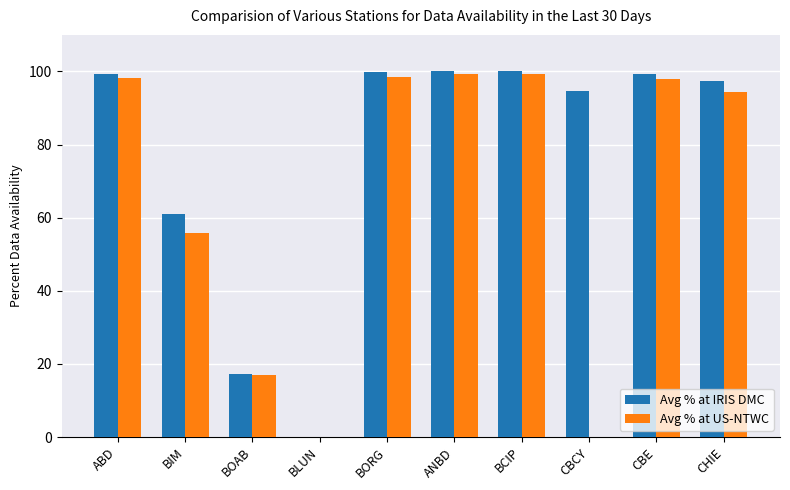

What is the highest value of the Avg % at IRIS DMC series?

100.0